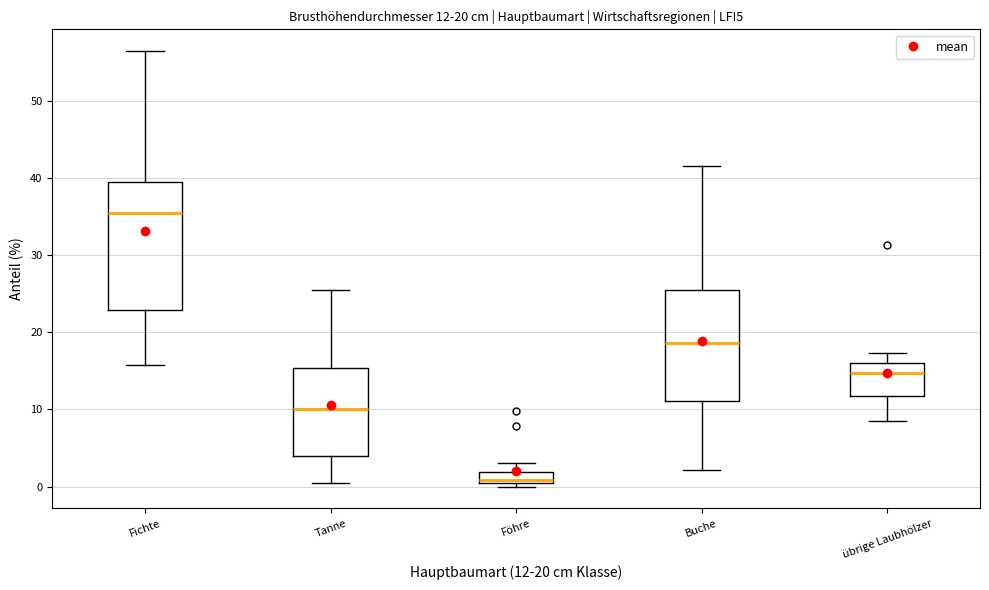

Which box is the tallest, from its lower edge to its upper edge?

Fichte